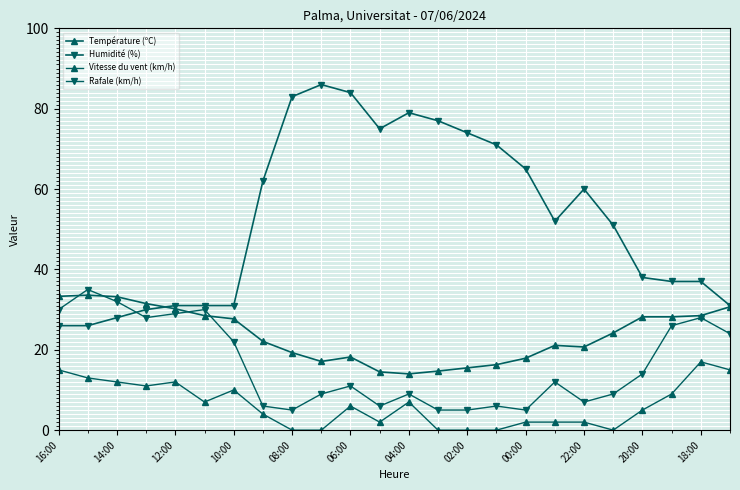

How many data points in Rafale (km/h) are less than 12?

12